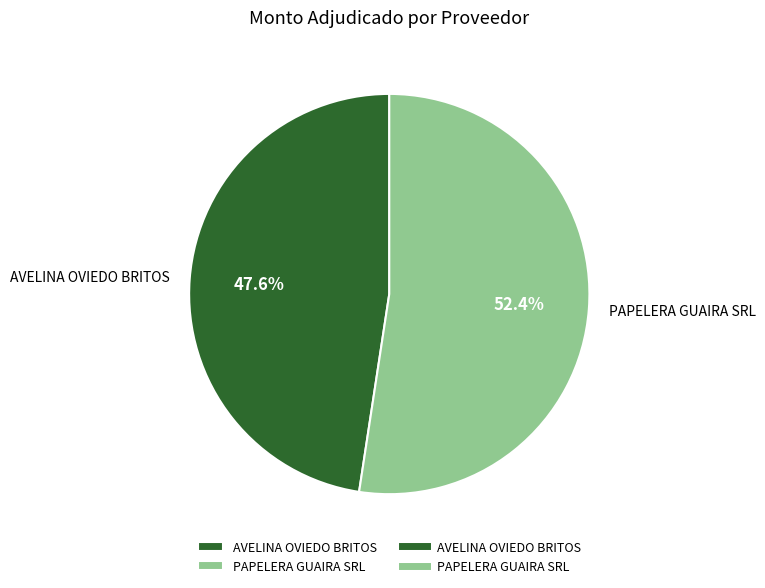

How many segments does this pie chart have?

2